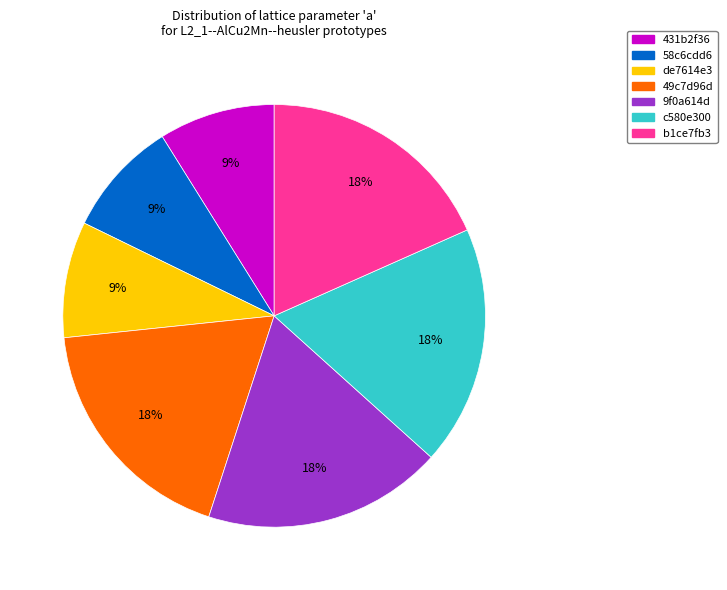

Do b1ce7fb3 and 9f0a614d together represent more than half of the pie?

No